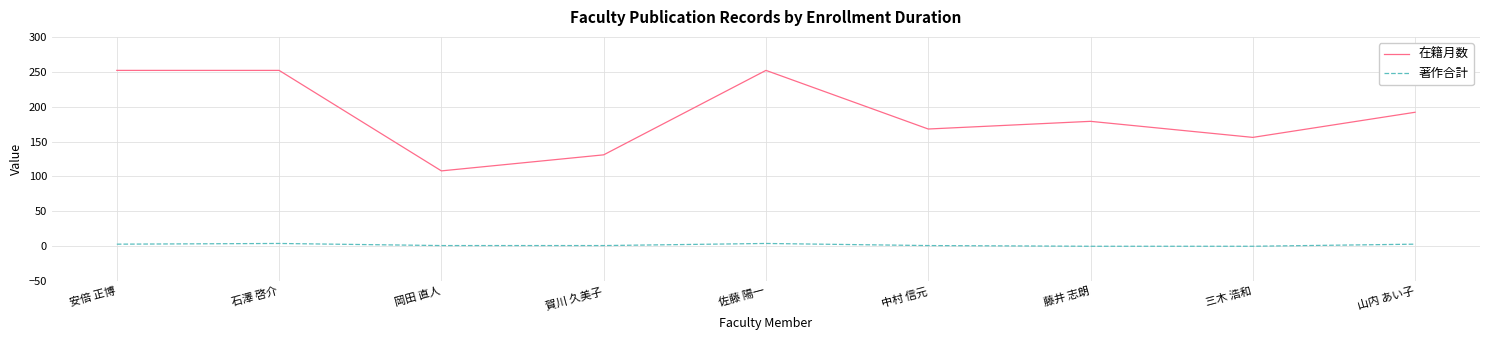

The 在籍月数 series shows 252 at 石澤 啓介. True or false?

True